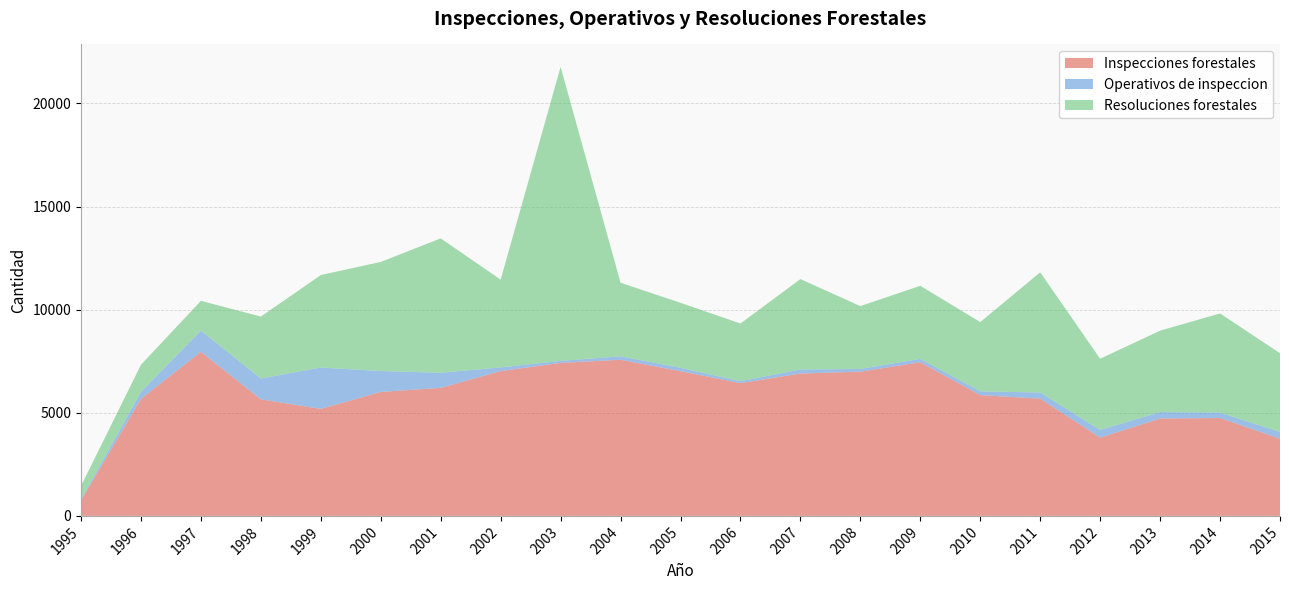

Reading right to left, what are all the values shown in this chart?

Inspecciones forestales: 2015=3742	2014=4746	2013=4722	2012=3794	2011=5684	2010=5857	2009=7448	2008=6994	2007=6902	2006=6437	2005=7015	2004=7570	2003=7420	2002=7020	2001=6207	2000=6011	1999=5189	1998=5650	1997=7957	1996=5673	1995=745
Operativos de inspeccion: 2015=329	2014=263	2013=311	2012=373	2011=298	2010=185	2009=166	2008=132	2007=197	2006=94	2005=165	2004=167	2003=98	2002=180	2001=734	2000=1015	1999=2006	1998=1013	1997=1031	1996=337	1995=53
Resoluciones forestales: 2015=3817	2014=4808	2013=3949	2012=3453	2011=5830	2010=3355	2009=3544	2008=3047	2007=4385	2006=2797	2005=3152	2004=3567	2003=14253	2002=4256	2001=6516	2000=5288	1999=4484	1998=3002	1997=1439	1996=1318	1995=654